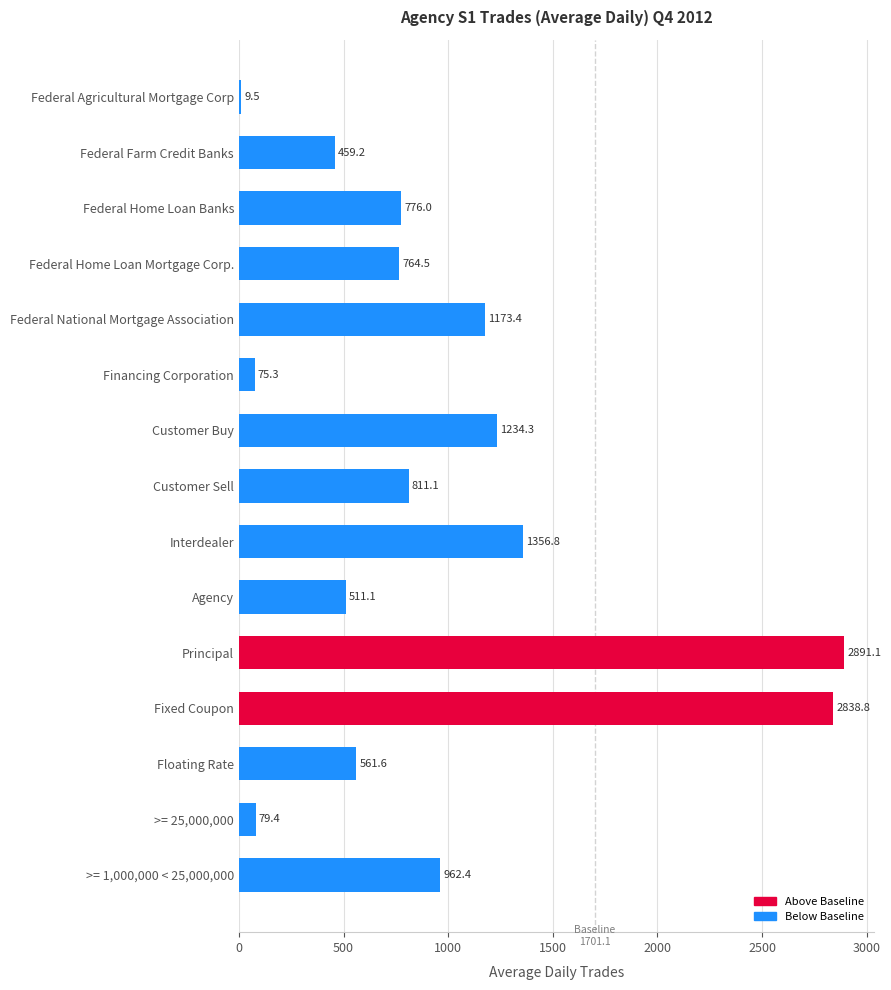

What is the label of the 5th bar from the bottom?

Principal